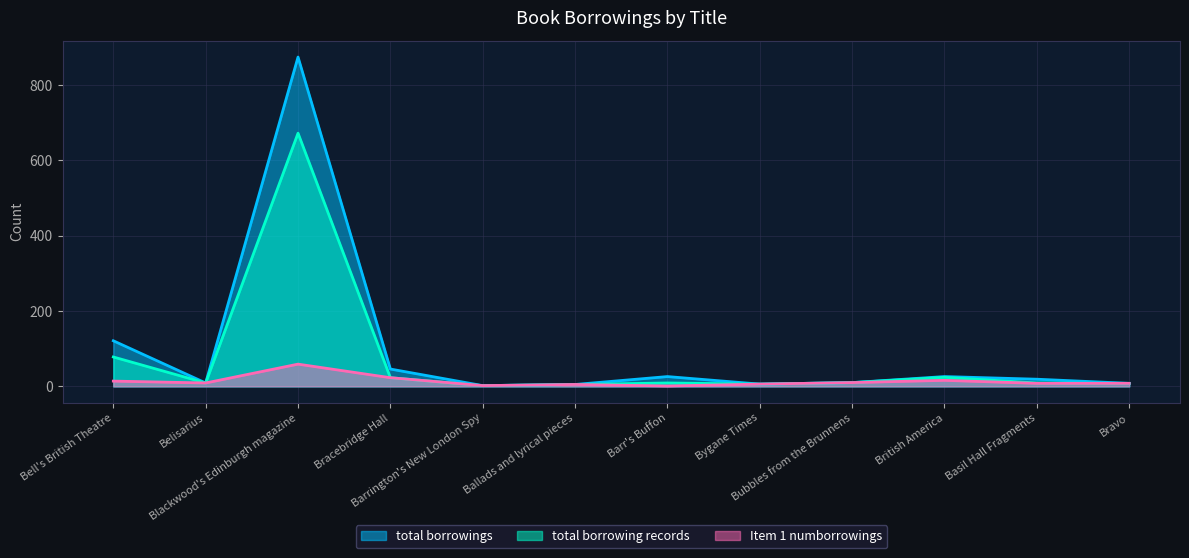

The Item 1 numborrowings series shows 3 at Barrington's New London Spy. True or false?

False